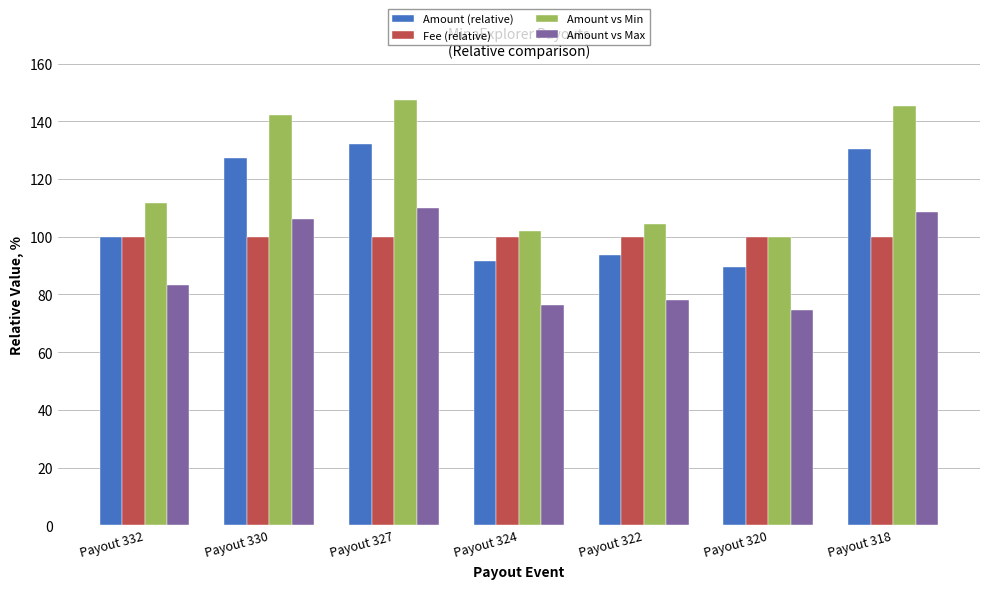

What is the smallest value displayed?

74.7